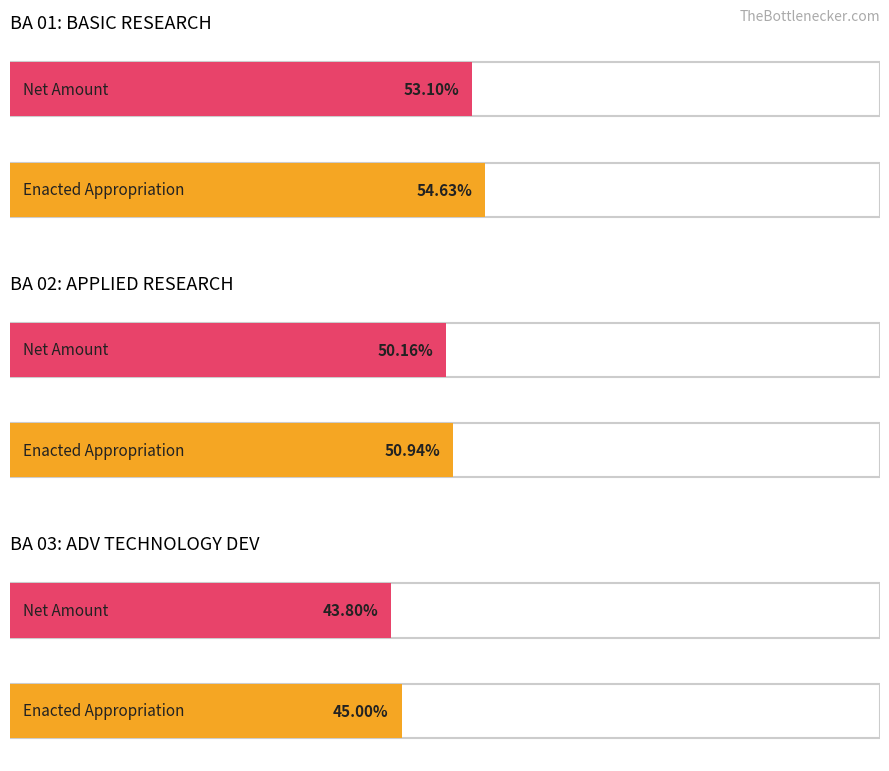

What is the label of the 3rd bar from the right?

BA 02 Applied Research